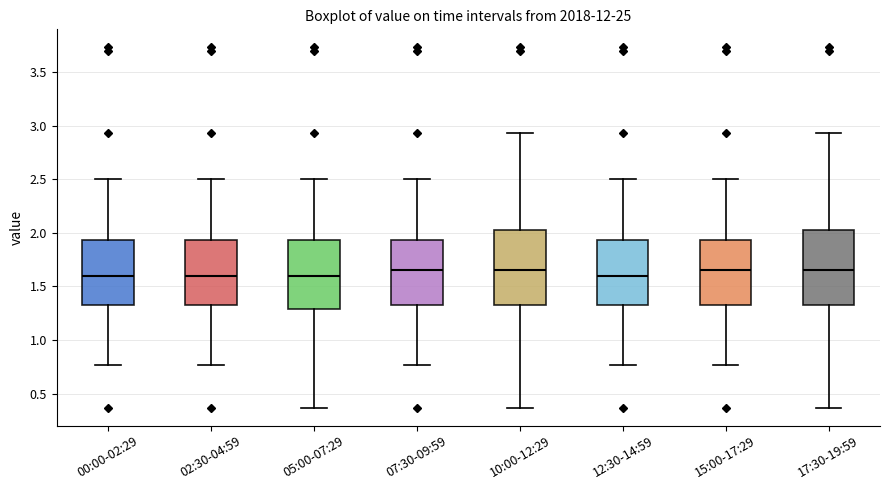

Reading left to right, transcribe this box plot: for each box, give where its median line is, the range the box spans, and where its two whiskers end, as read against the y-axis. The values are not printed on the chart, so give them approximately, as read against the axis.

00:00-02:29: median 1.60, box 1.30 to 1.95, whiskers 0.75 to 2.50
02:30-04:59: median 1.60, box 1.30 to 1.95, whiskers 0.75 to 2.50
05:00-07:29: median 1.60, box 1.30 to 1.95, whiskers 0.35 to 2.50
07:30-09:59: median 1.65, box 1.30 to 1.95, whiskers 0.75 to 2.50
10:00-12:29: median 1.65, box 1.30 to 2.05, whiskers 0.35 to 2.95
12:30-14:59: median 1.60, box 1.30 to 1.95, whiskers 0.75 to 2.50
15:00-17:29: median 1.65, box 1.30 to 1.95, whiskers 0.75 to 2.50
17:30-19:59: median 1.65, box 1.30 to 2.05, whiskers 0.35 to 2.95